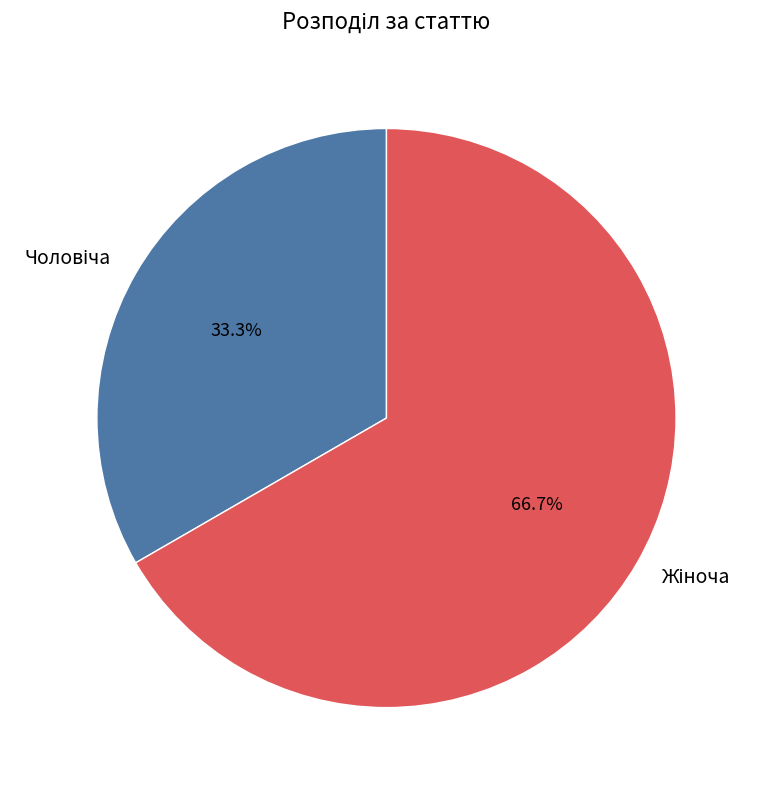

Is there any slice that represents more than half of the pie?

Yes